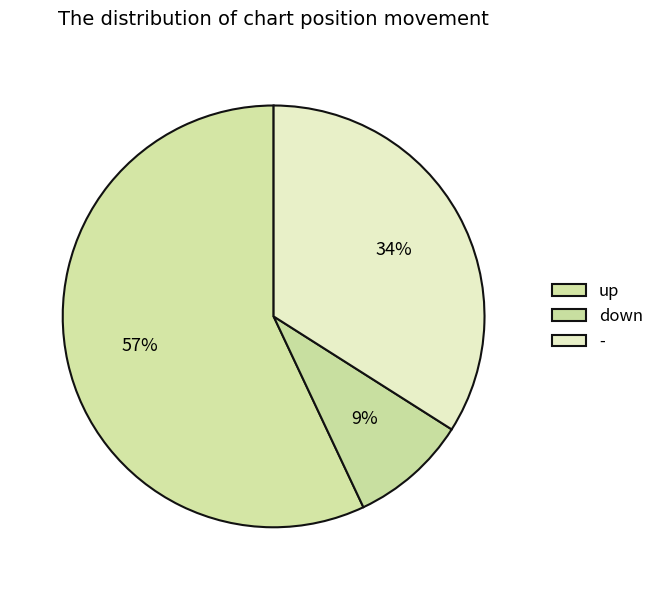

What is the smallest slice in the pie chart?

down